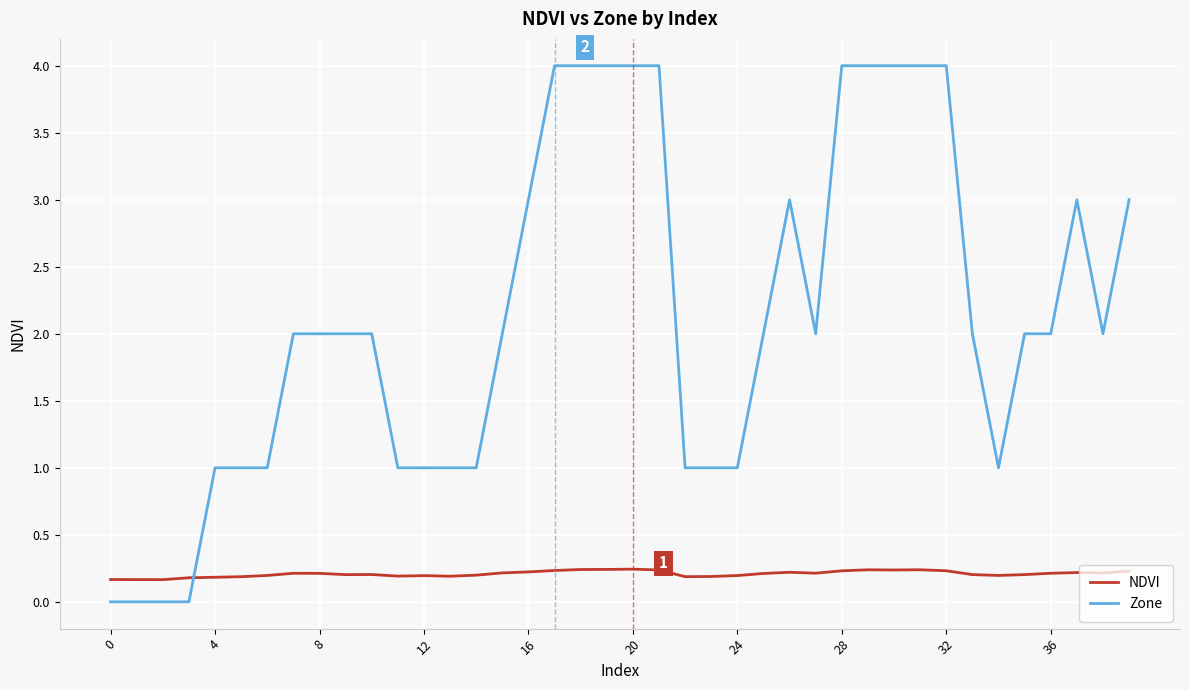

Which series has the largest total across all categories?

Zone